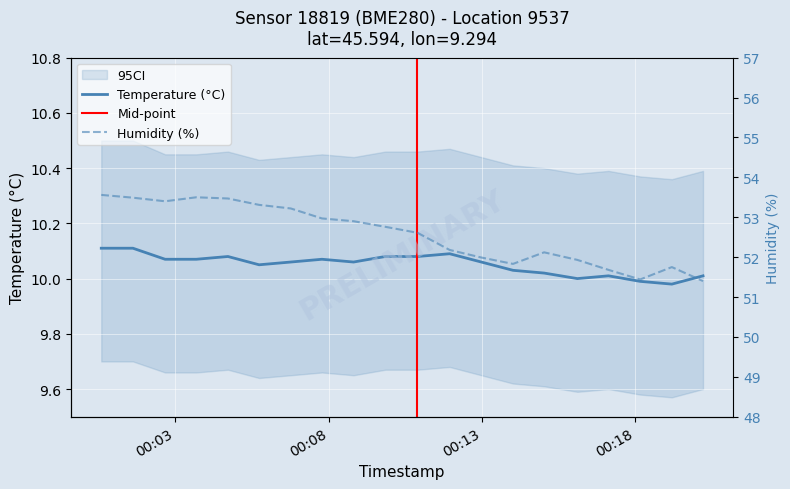

True or false: humidity and temperature cross at least once.

False